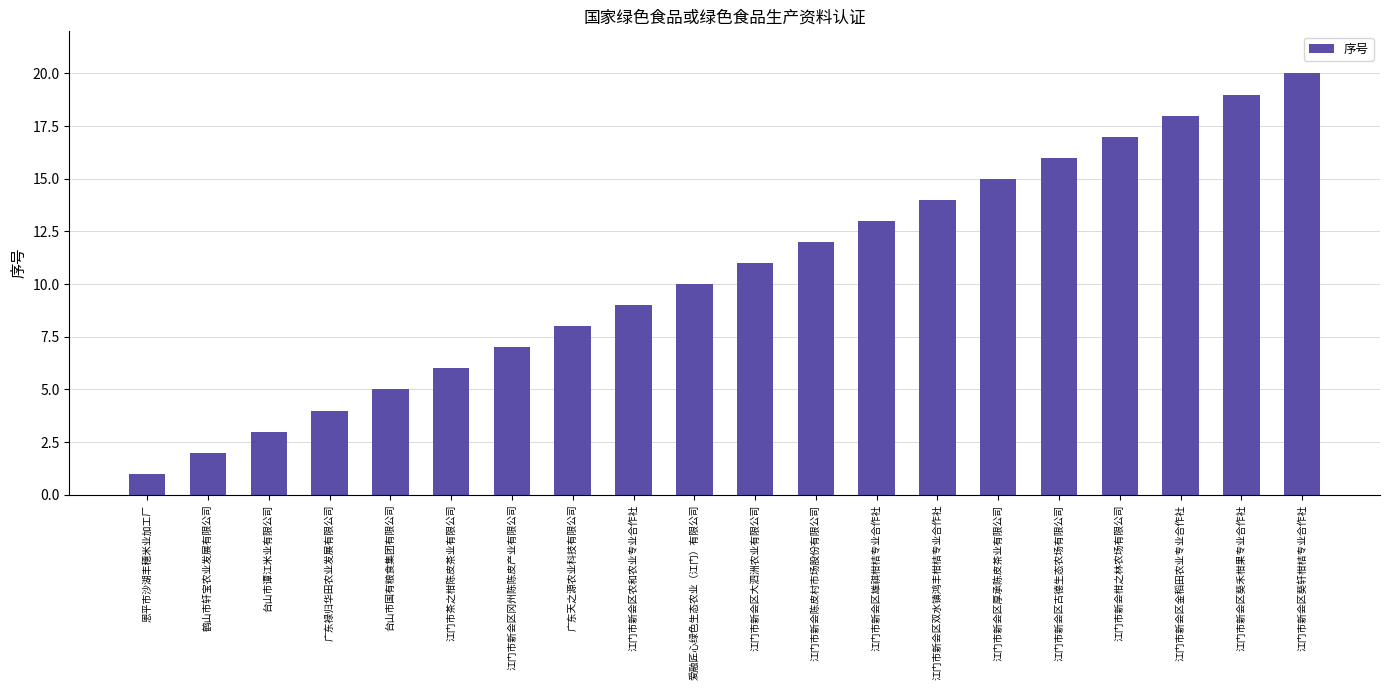

What is the maximum value shown in the chart?

20